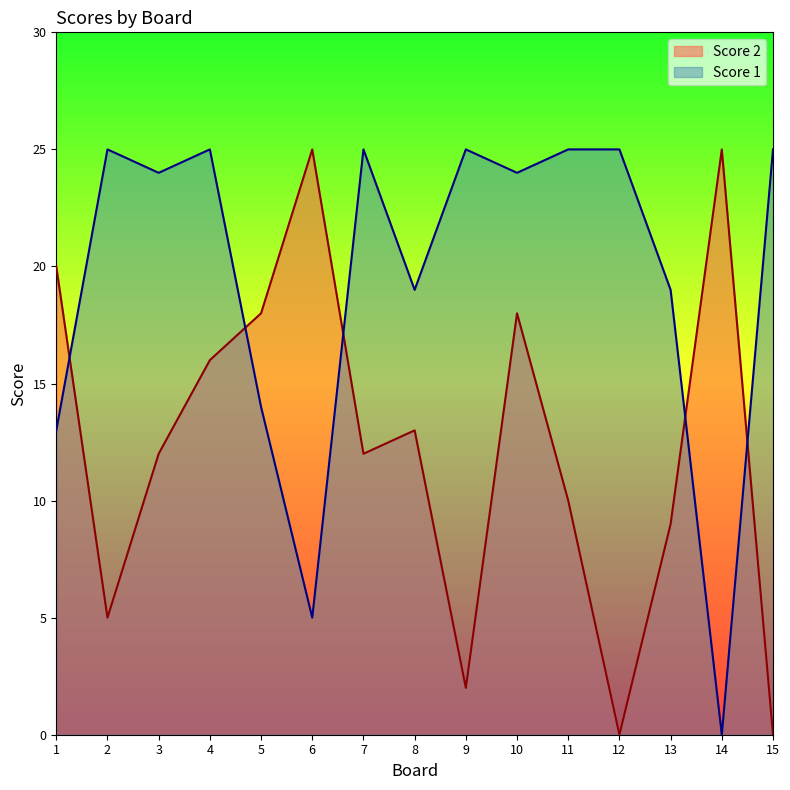

Does the chart have visible grid lines?

No